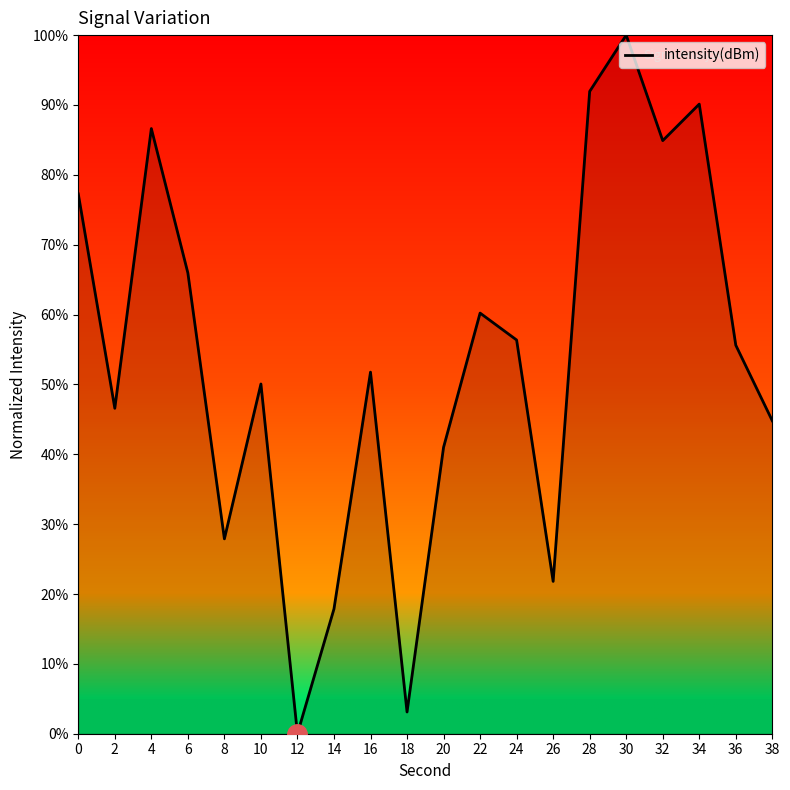

Read the value at 24.

56.4